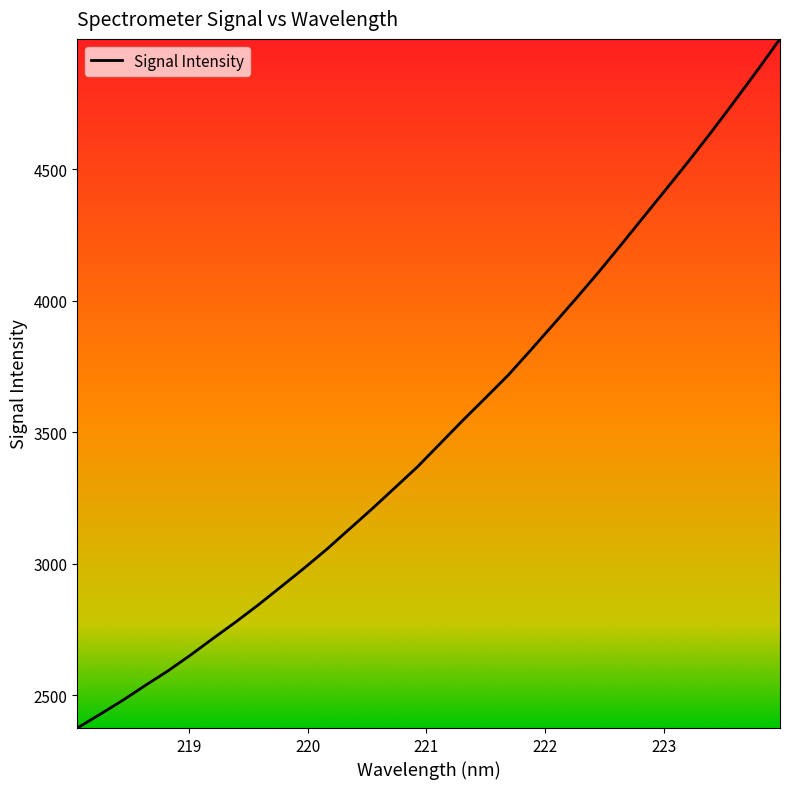

What is the difference between the maximum and minimum values?

2621.8